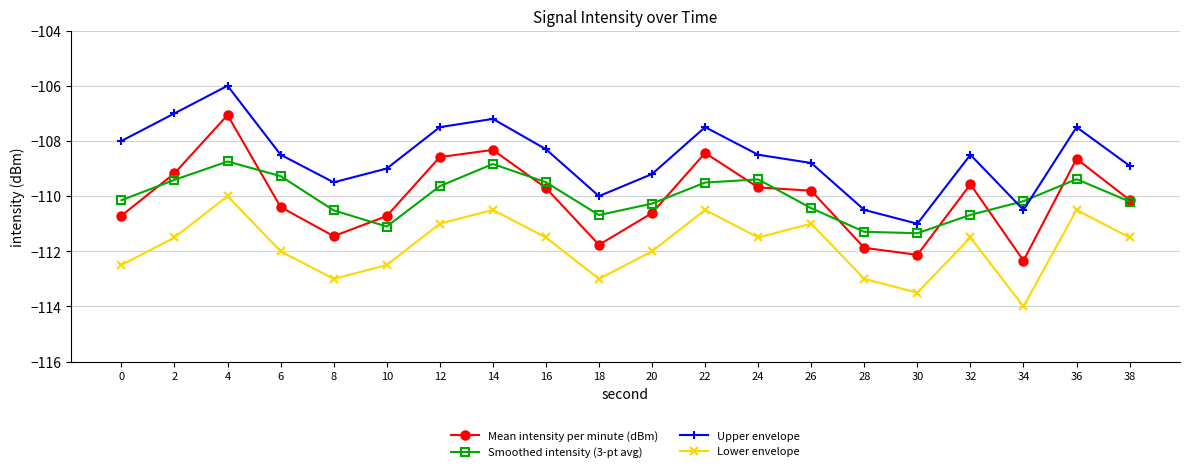

True or false: Lower envelope and Mean intensity per minute (dBm) cross at least once.

False